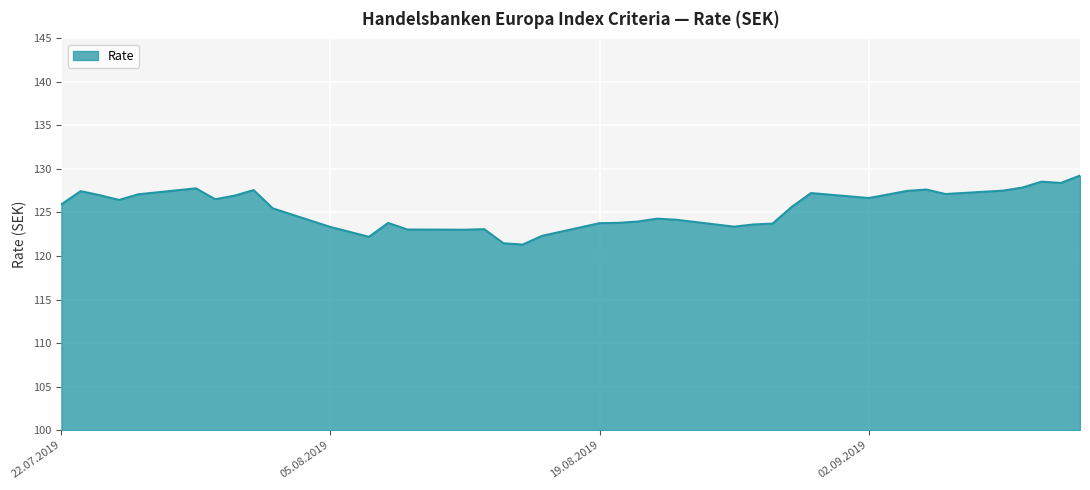

What is the smallest value displayed?

121.3